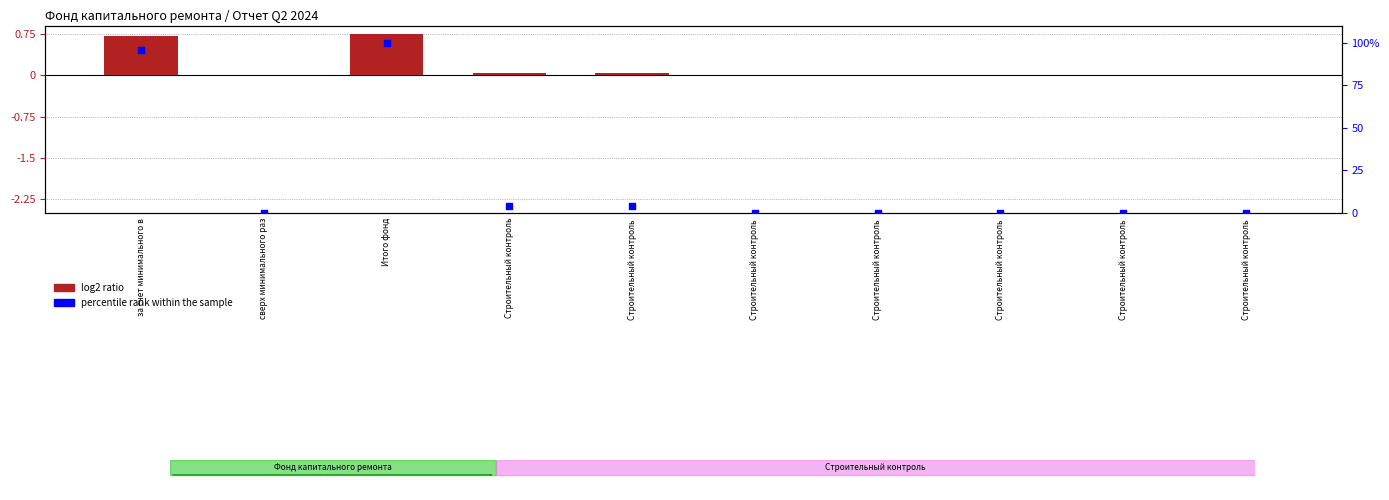

Is the value of log2 ratio at Итого фонд greater than the value of percentile rank within the sample at Строительный контроль ?

No